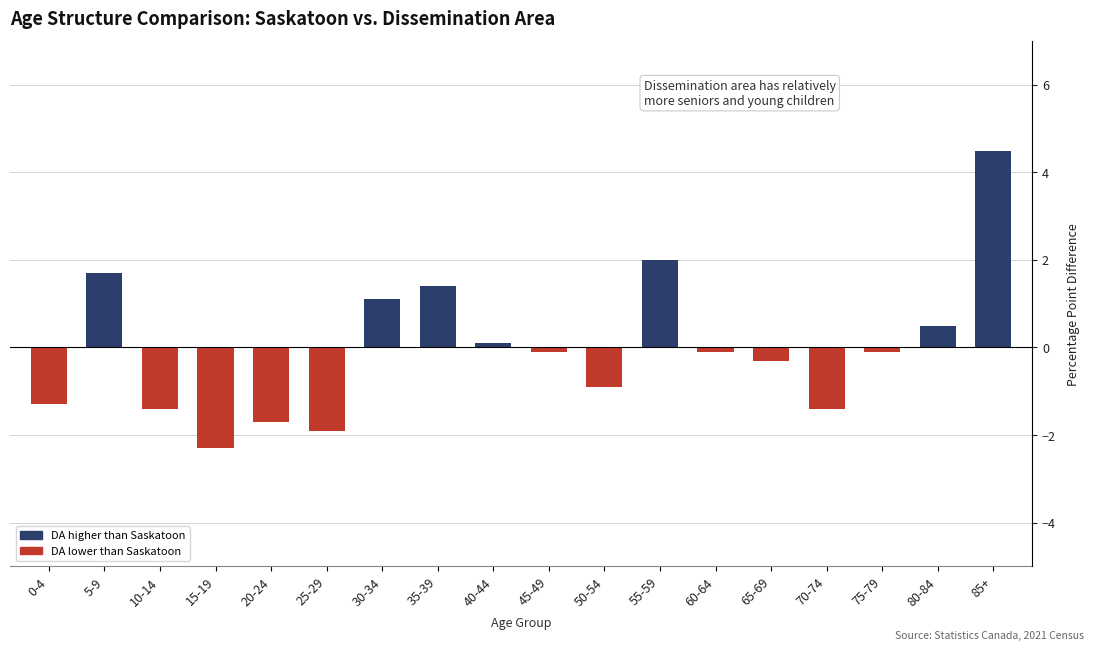

What is the sum of all values?

-0.2